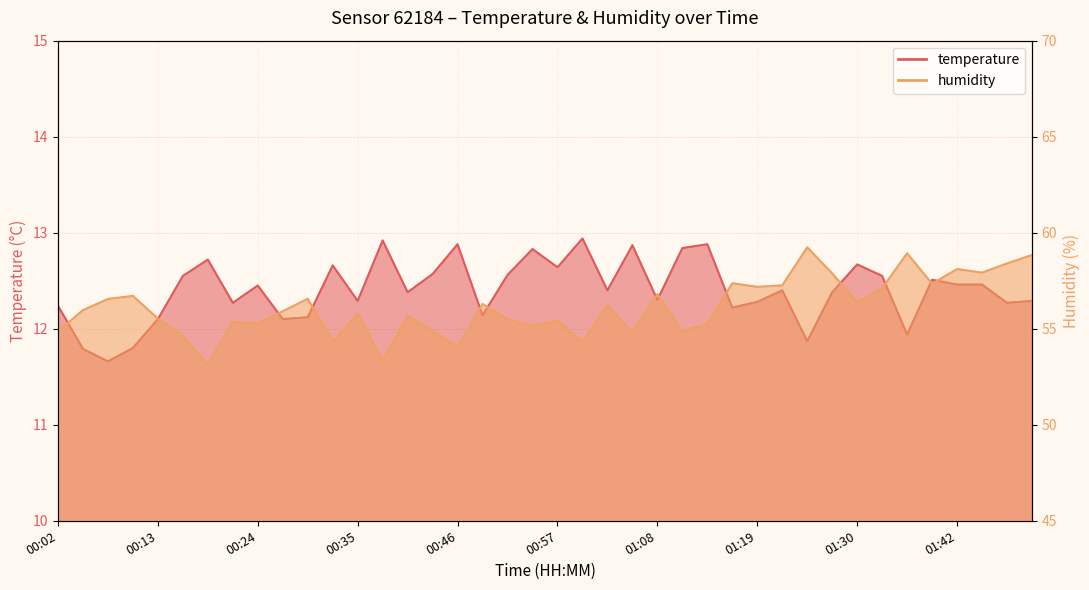

Does the chart have visible grid lines?

Yes